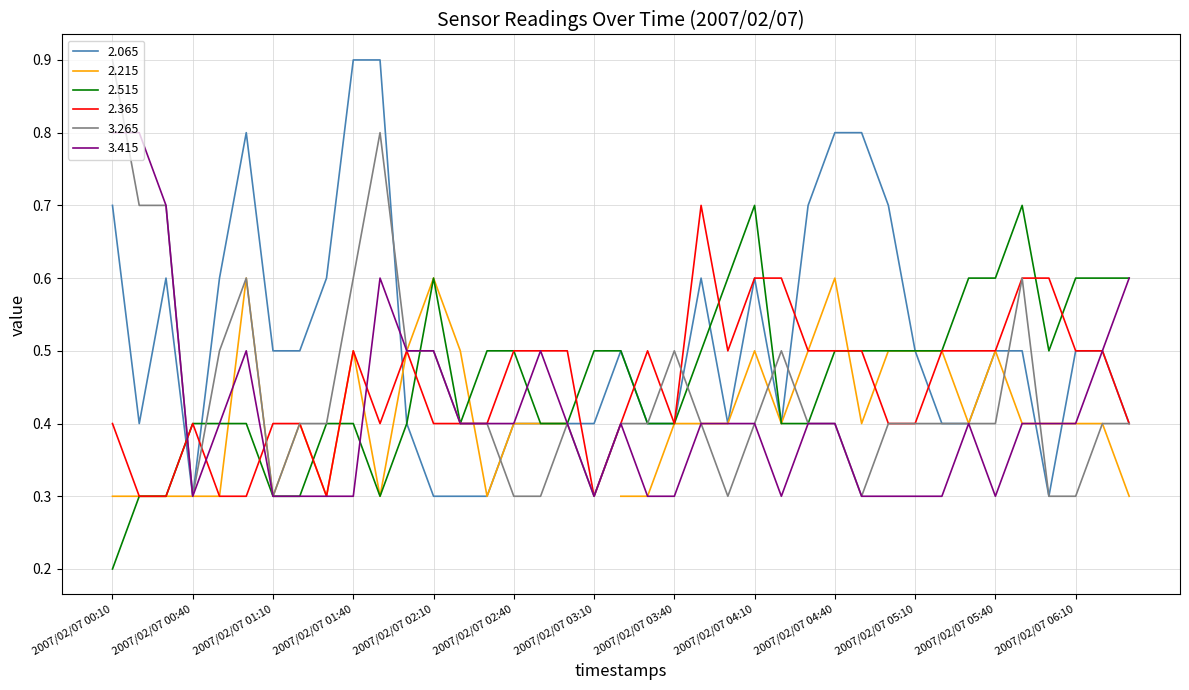

Which has a higher value, 2007/02/07 05:20 or 2007/02/07 02:10?

2007/02/07 05:20